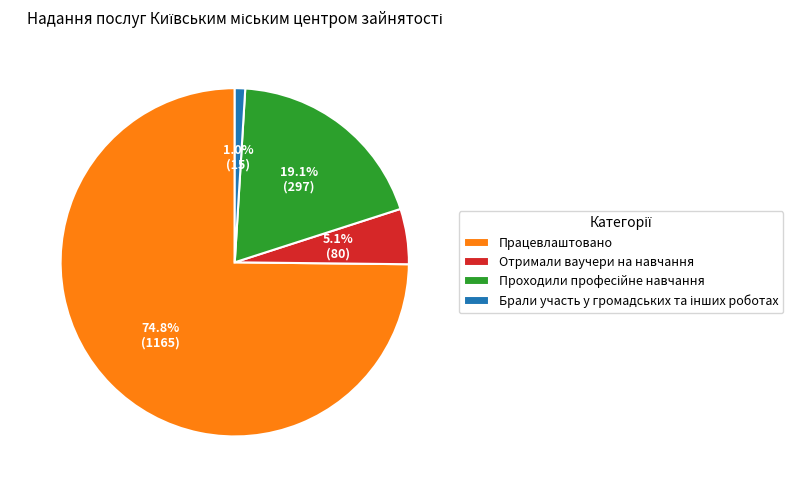

What percentage is NOT represented by Отримали ваучери на навчання?

94.9%